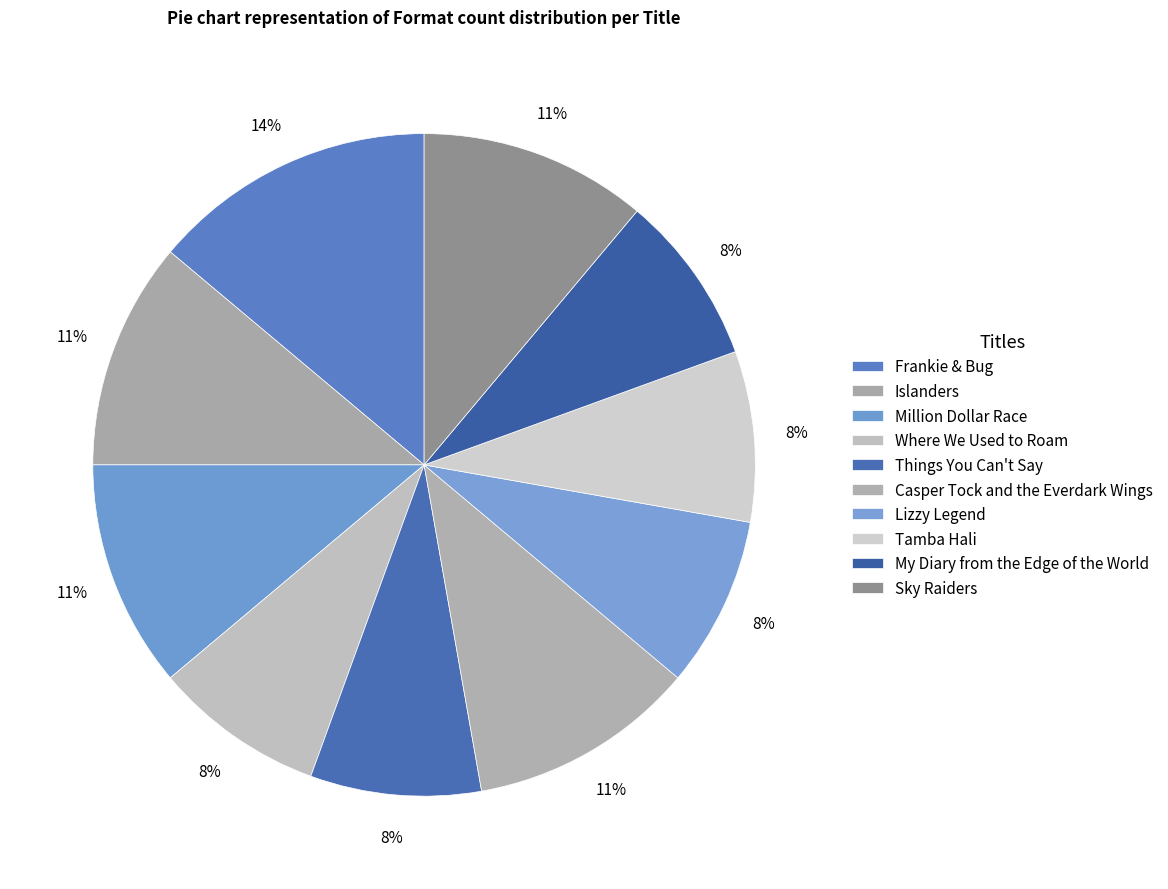

Which slice is the smallest?

Where We Used to Roam